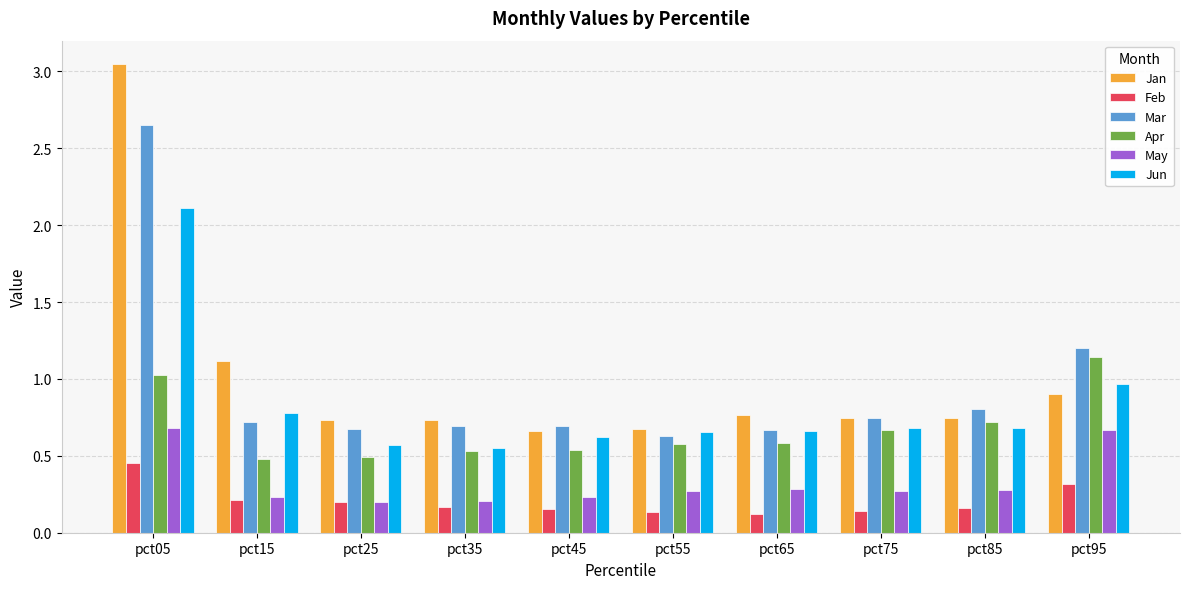

Which series has the widest spread of values?

Jan